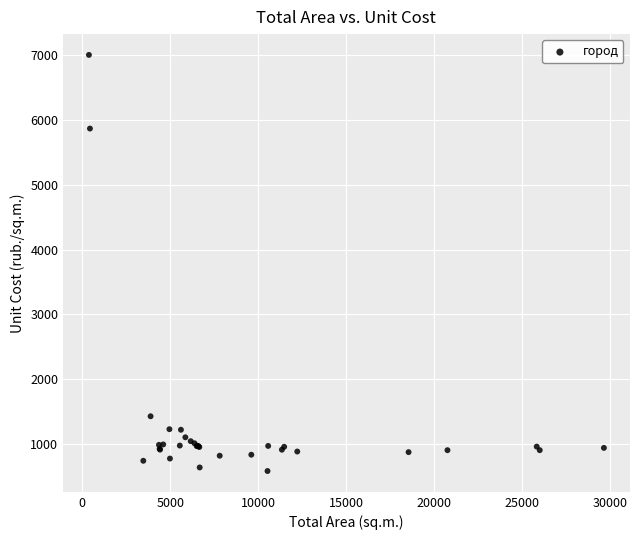

What Y value in the scatter plot is closest to 3792?

5864.1